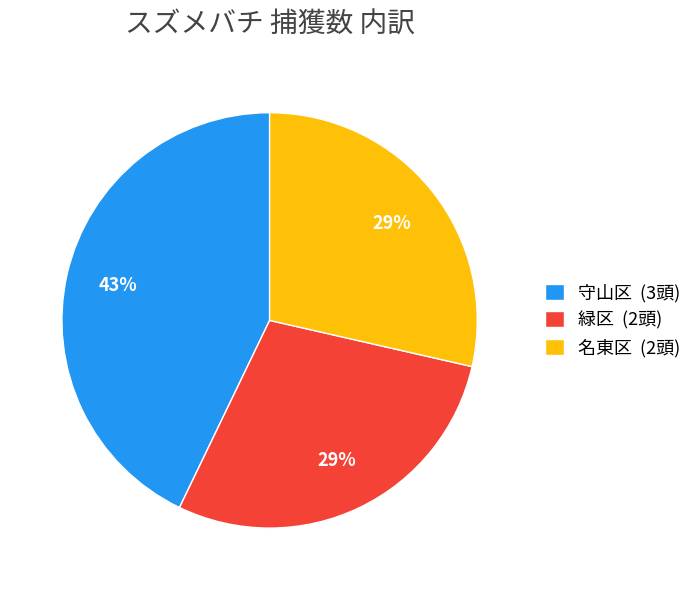

What percentage is the 緑区 slice, to the nearest percent?

29%